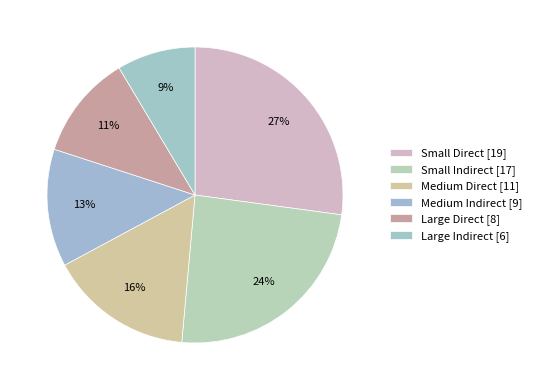

What is the smallest slice in the pie chart?

Large Indirect